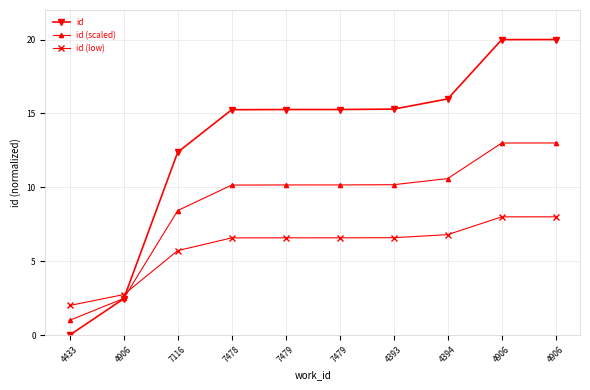

What are all the series names shown in the legend?

id, id (scaled), id (low)